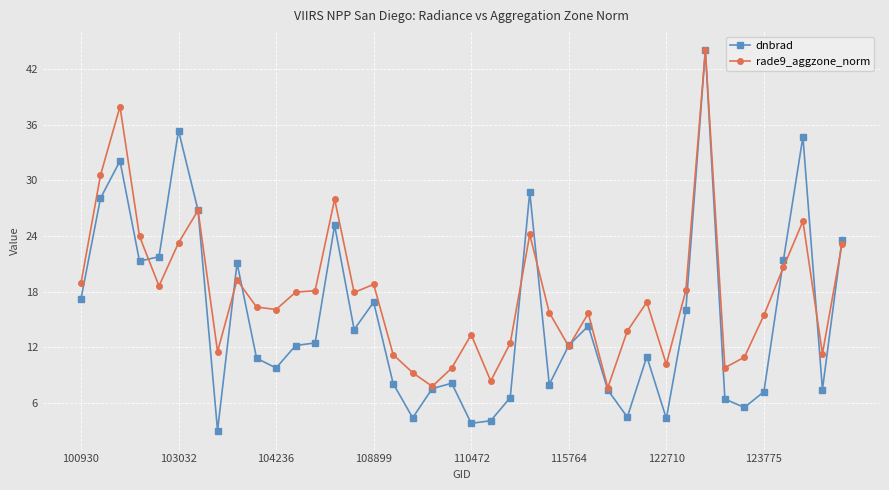

Which series has the largest range (max minus min)?

dnbrad